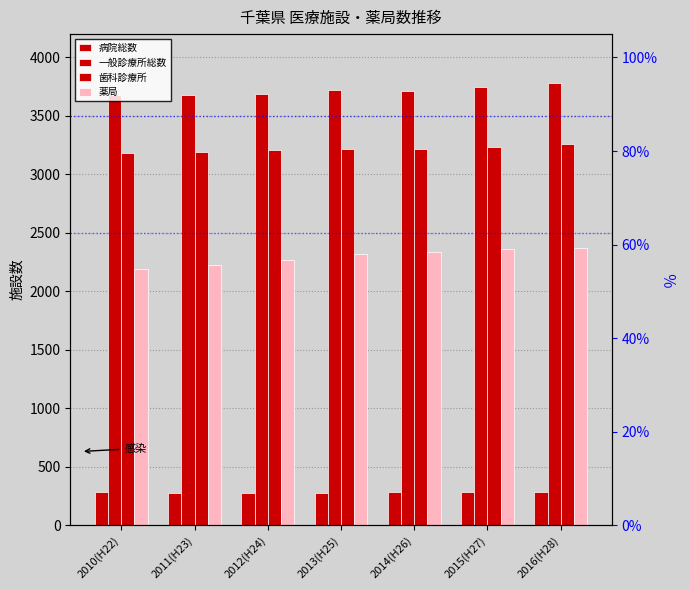

Read the 病院総数 value at 2013(H25).

279